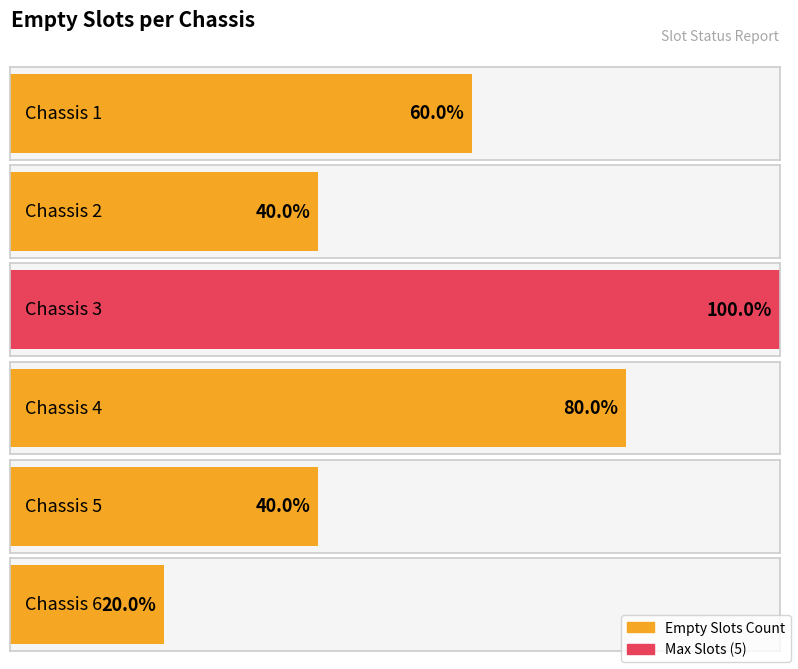

True or false: the data shows 2 at Chassis 5.

True